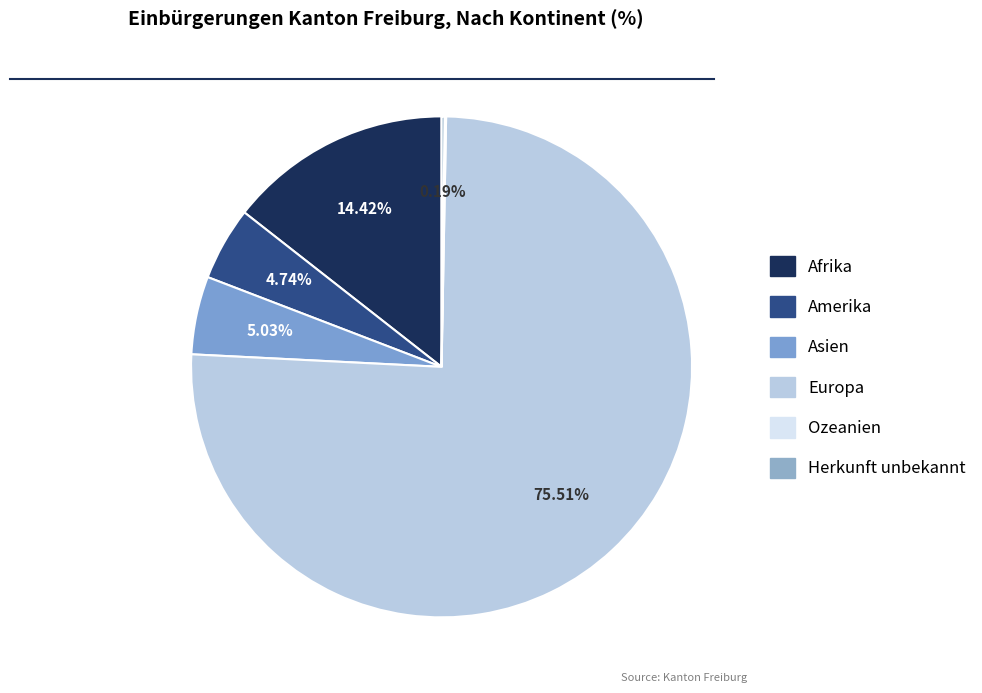

Is there a majority slice in this chart?

Yes